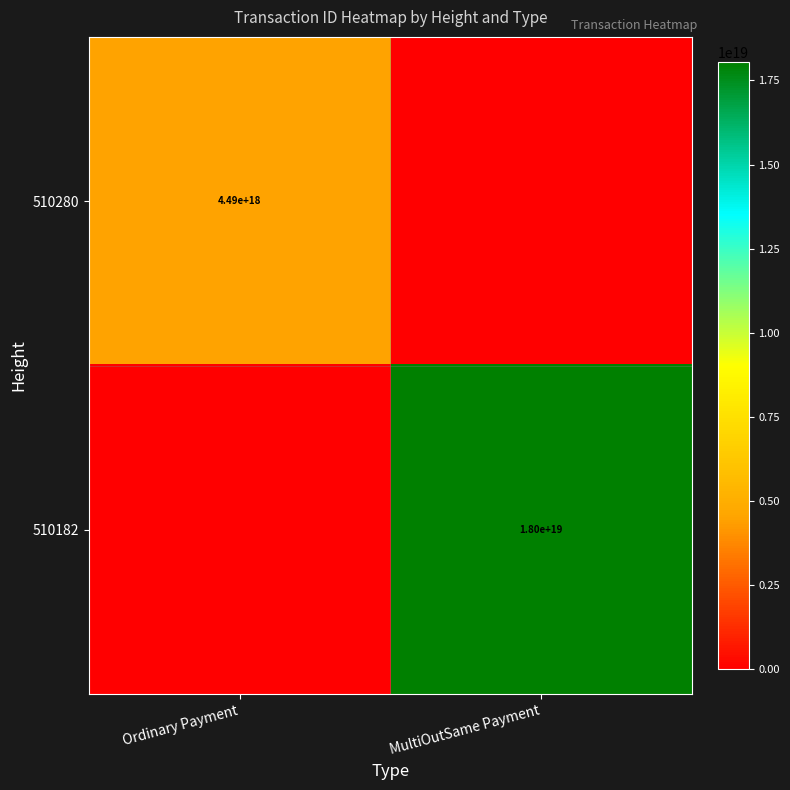

At which category is the sum across all series the highest?

MultiOutSame Payment